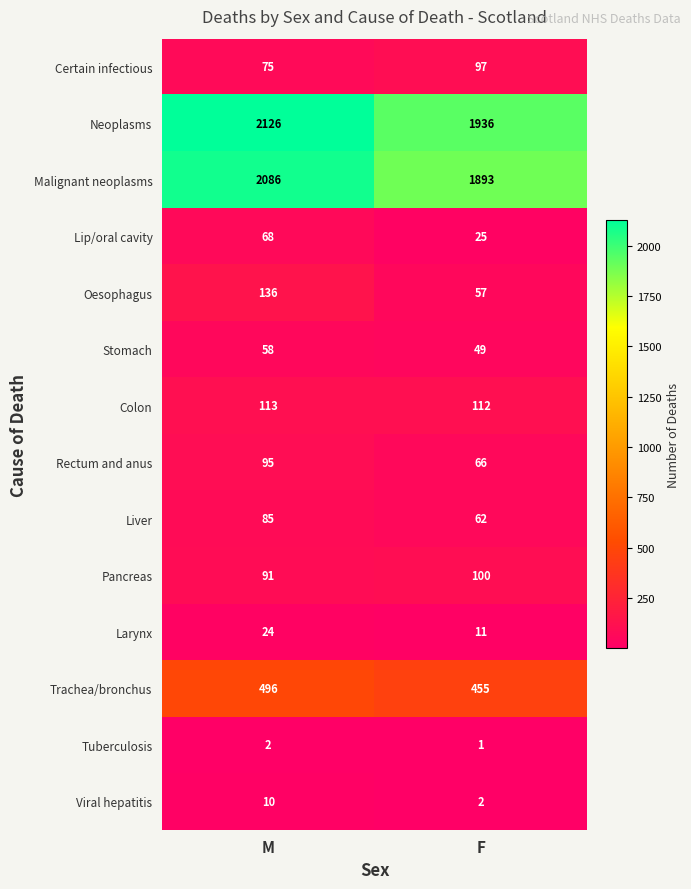

List the series in order of their peak value, highest first.

Neoplasms, Malignant neoplasms, Trachea/bronchus, Oesophagus, Colon, Pancreas, Certain infectious, Rectum and anus, Liver, Lip/oral cavity, Stomach, Larynx, Viral hepatitis, Tuberculosis